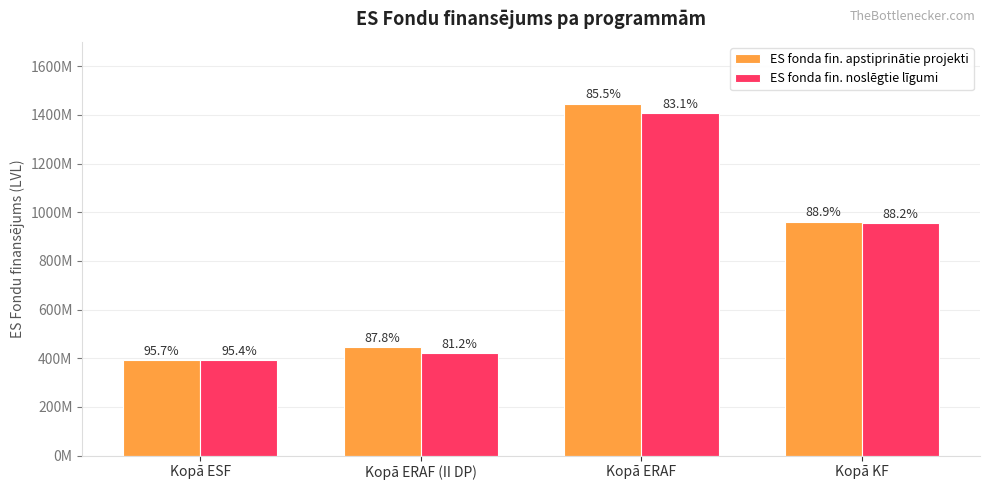

True or false: ES fonda fin. apstiprinātie projekti has a value of 203177505.5 at Kopā KF.

False